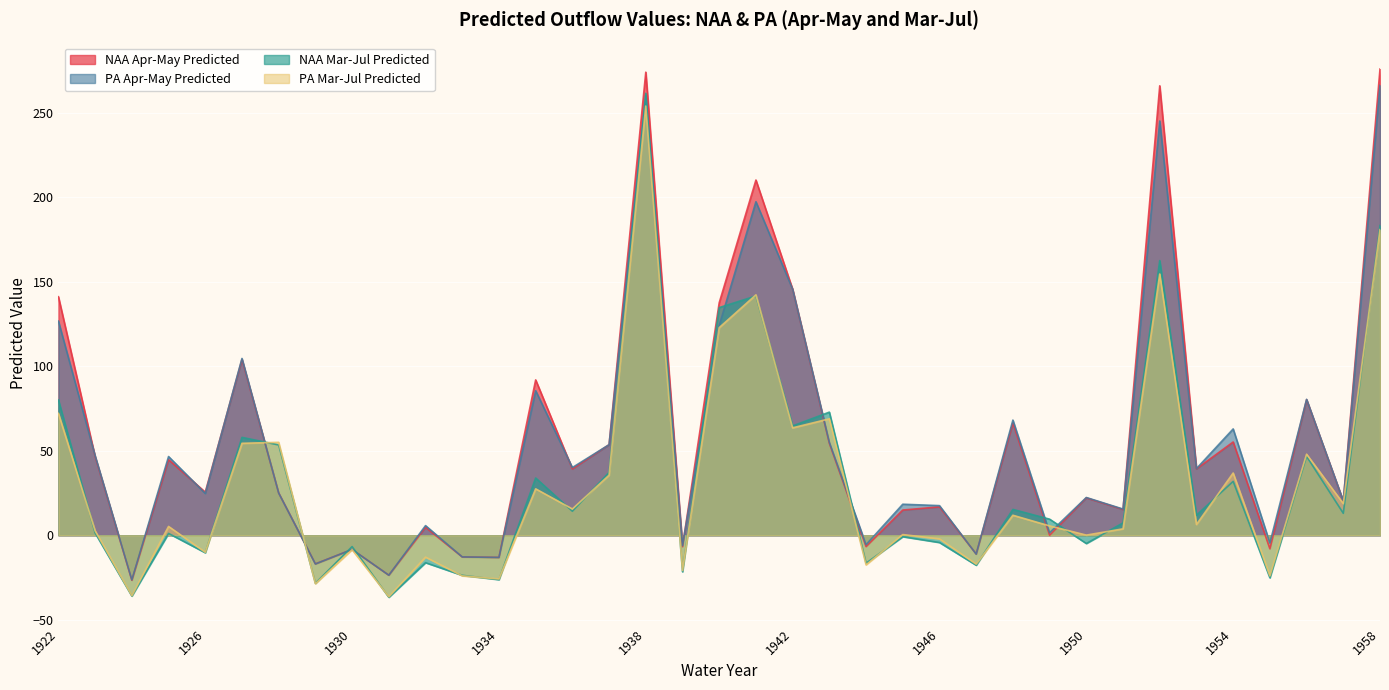

Which series ends up on top after the final intersection of PA Apr-May Predicted and NAA Apr-May Predicted?

NAA Apr-May Predicted